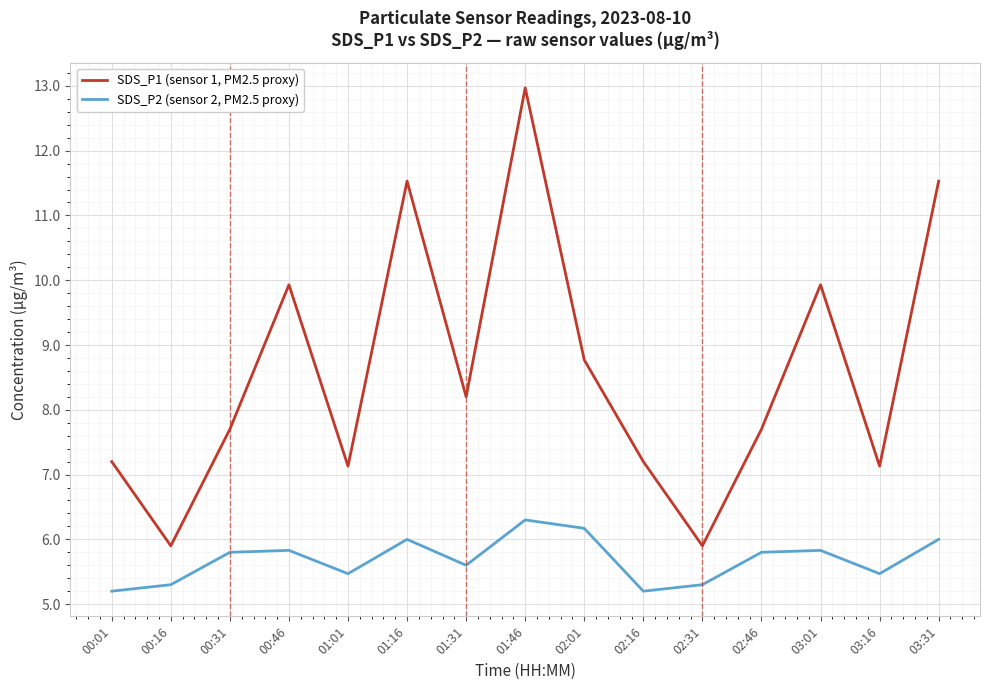

At which label does SDS_P1 (sensor 1, PM2.5 proxy) reach its peak?

01:46